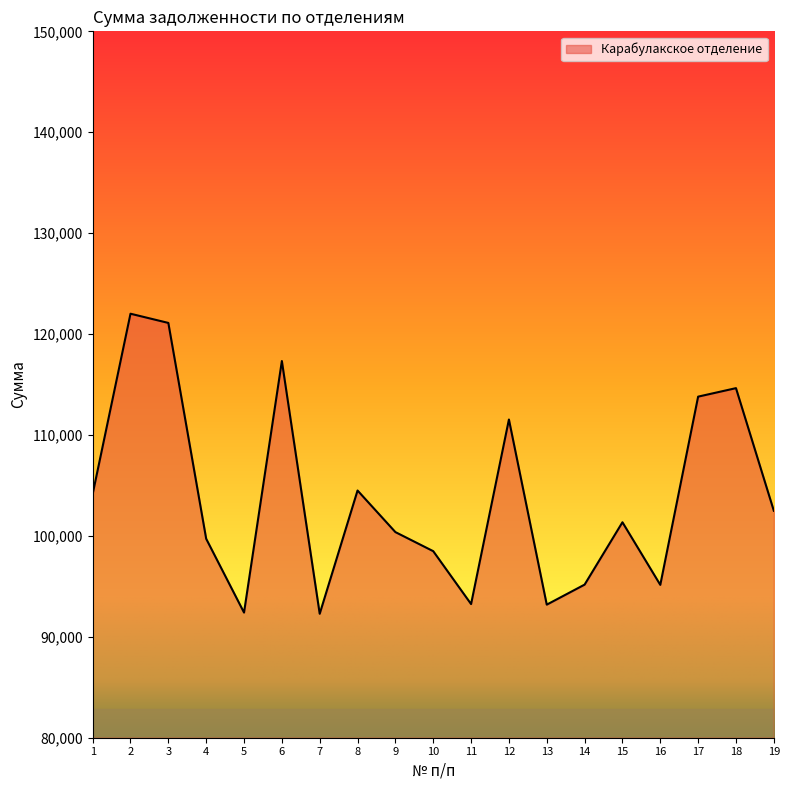

Approximately how many times larger is the value at 12 compared to 4?

1.1